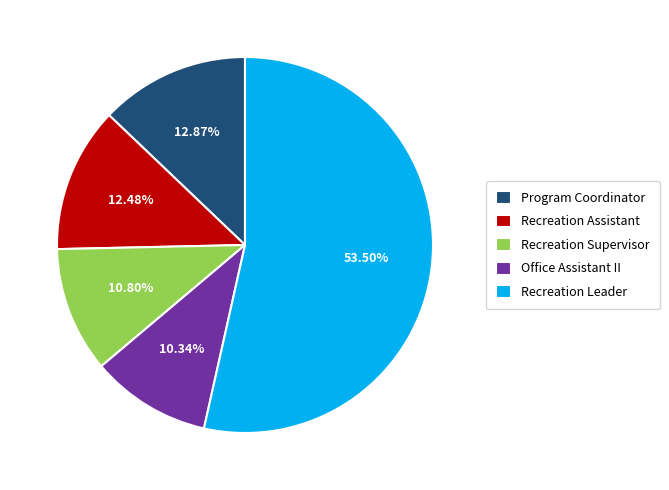

To the nearest percent, what is the combined percentage of Recreation Leader and Recreation Supervisor?

64%